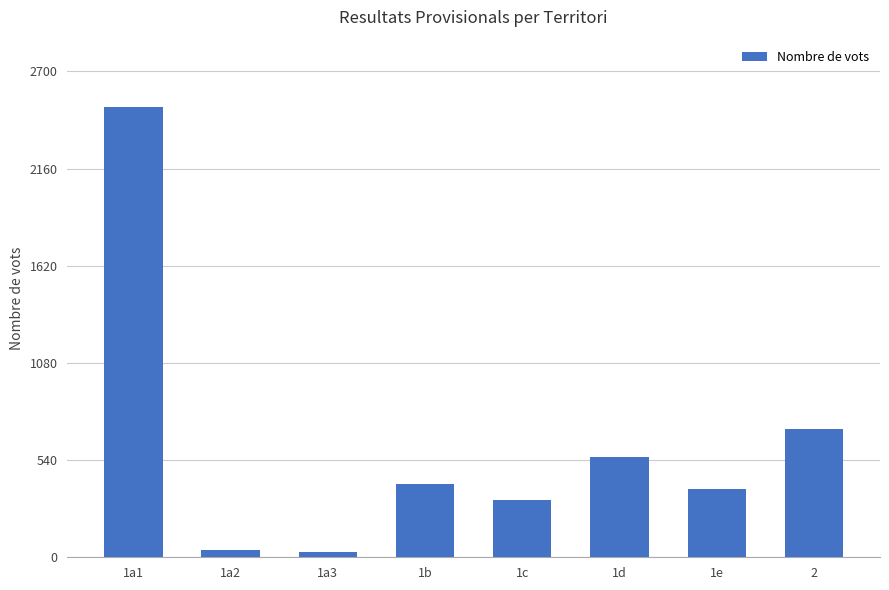

What is the ratio of the value at 2 to the value at 1a3?

23.8